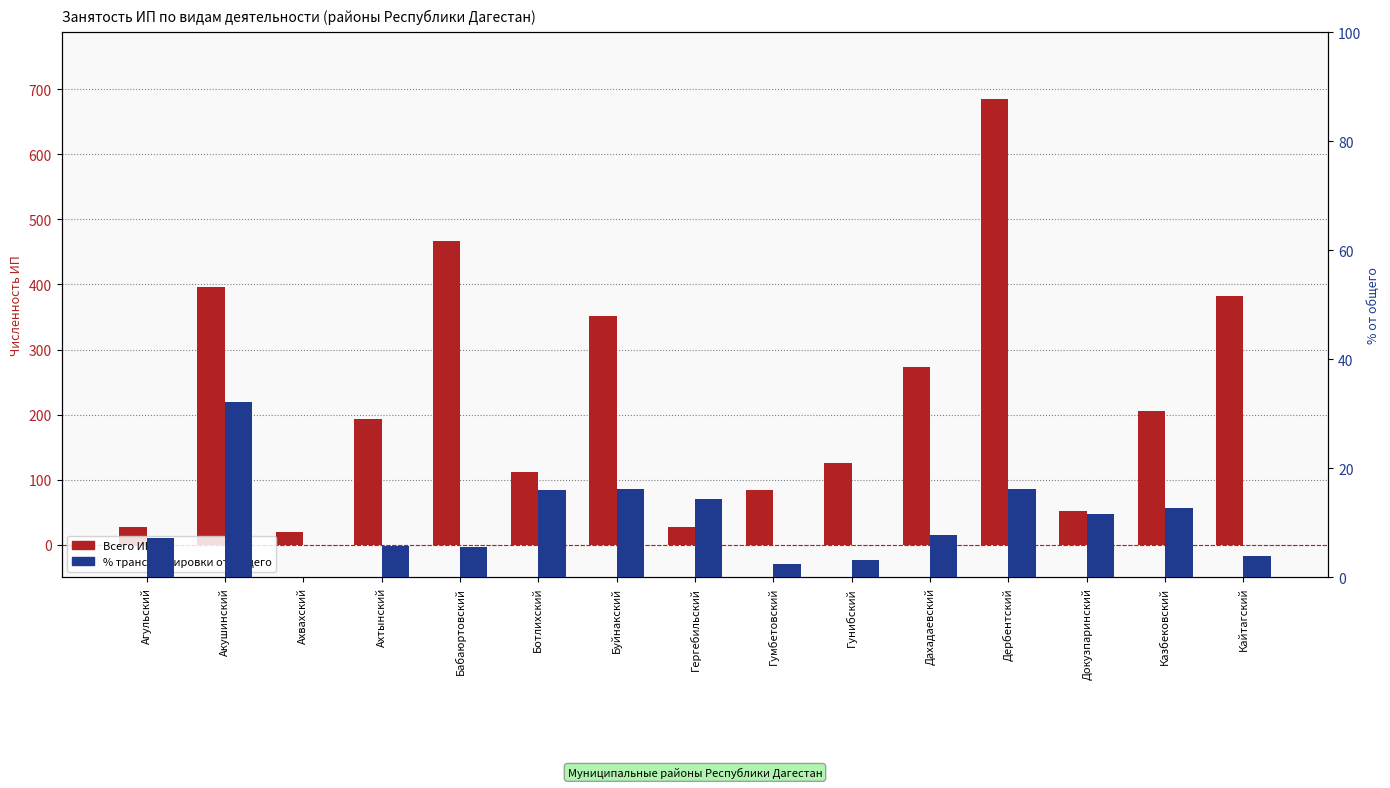

What is the approximate value of Всего ИП at Агульский?

28.0